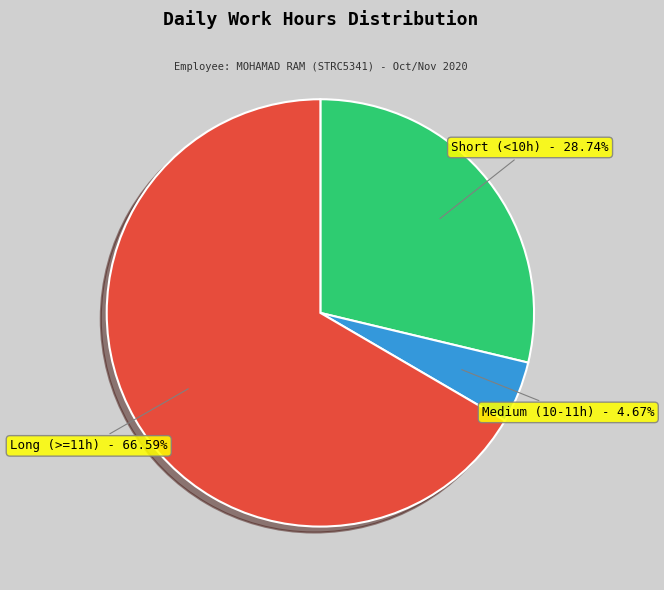

Approximately how many times larger is the value at Long (>=11h) compared to Short (<10h)?

2.3